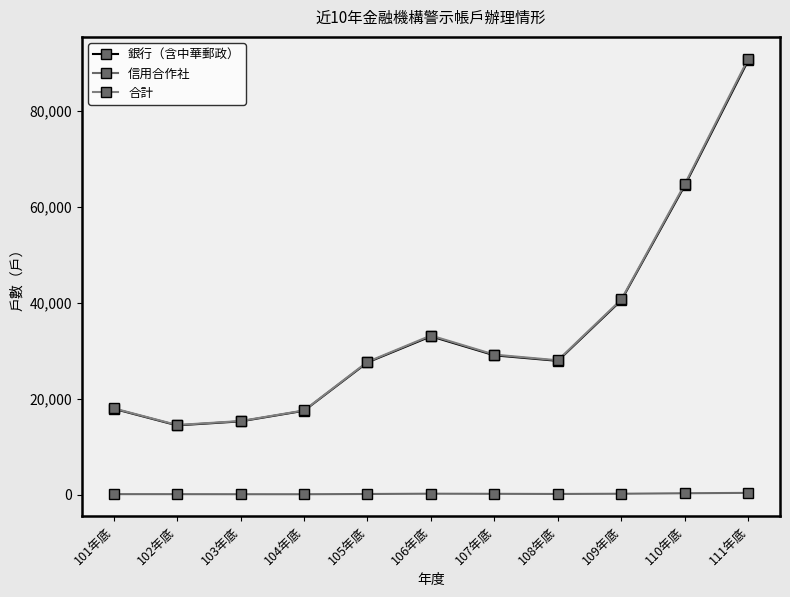

What is the label of the 9th point from the left?

109年底